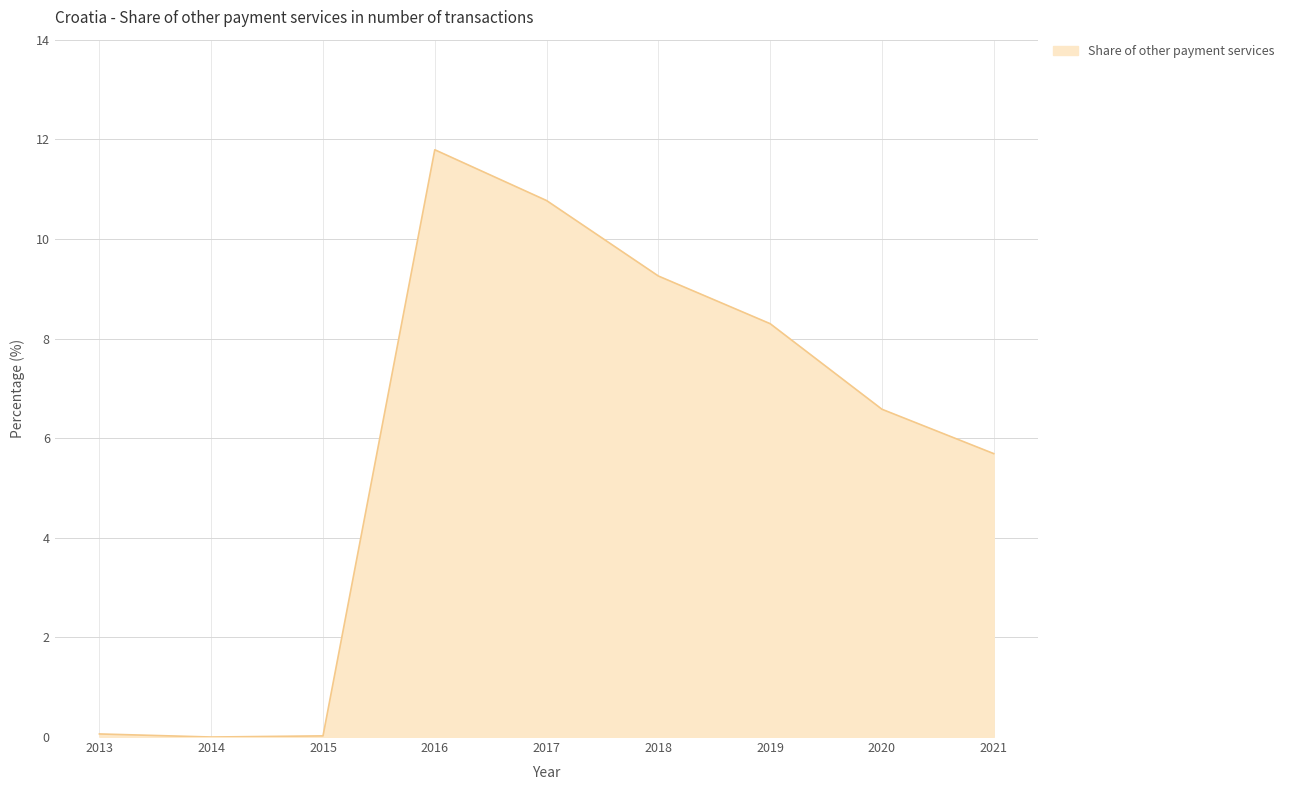

How many values are below 6?

4